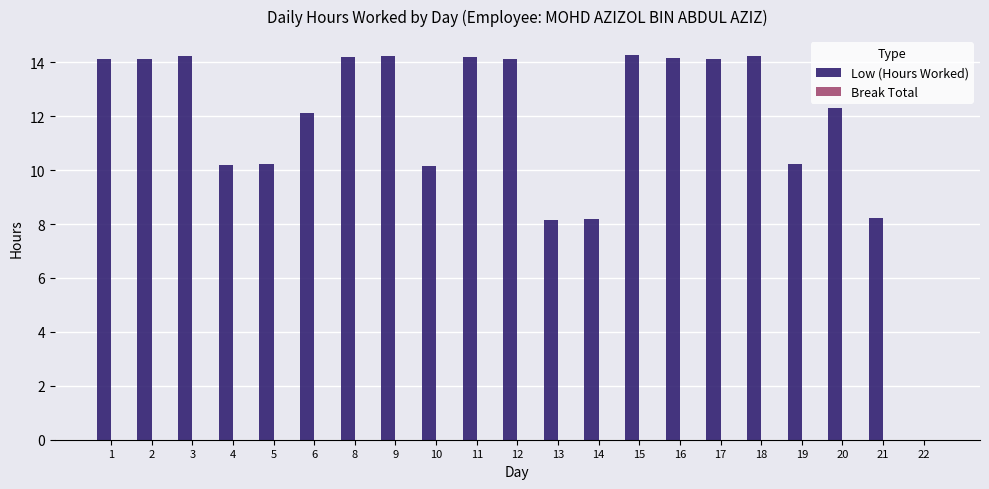

The chart shows a value of 24.0 at 18. True or false?

False